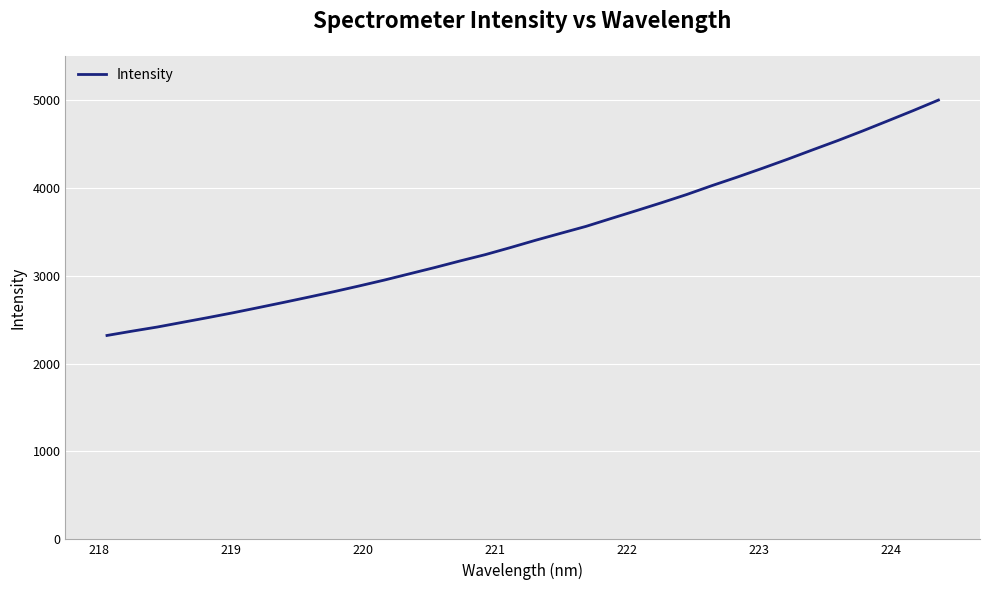

What is the difference between the maximum and minimum values?

2677.2